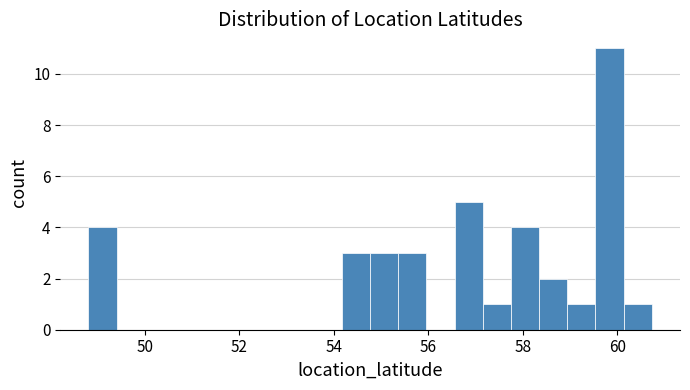

Around what value on the x-axis is the tallest bar? Give the approximate position of its centre, as read against the axis.

59.8